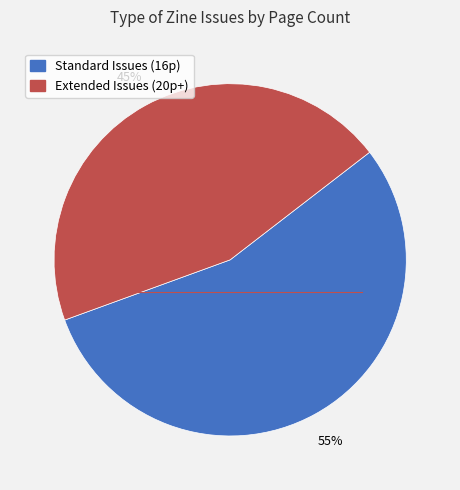

How many segments does this pie chart have?

2